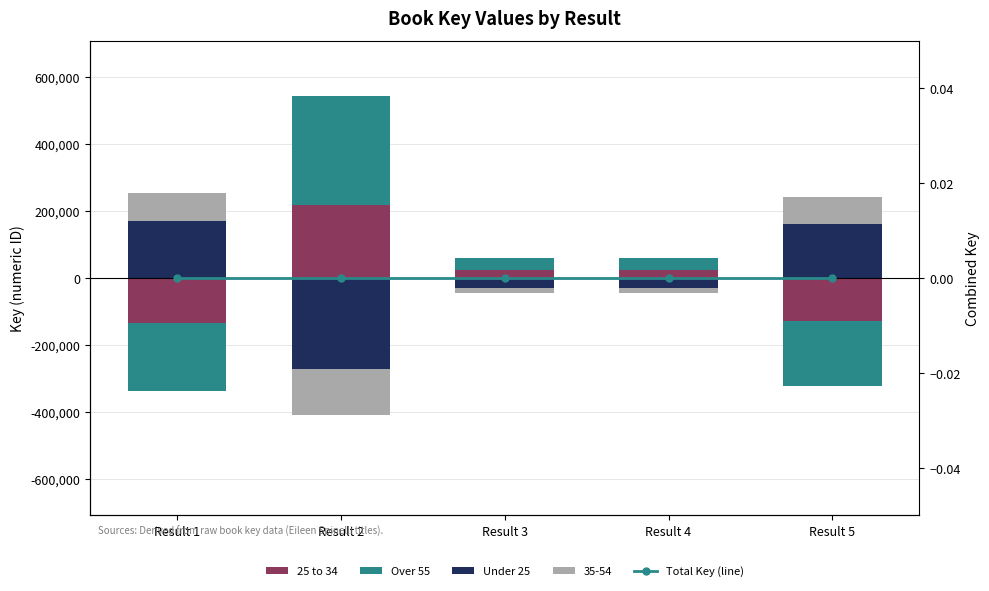

Which series changed the most between Result 2 and Result 3?

Over 55